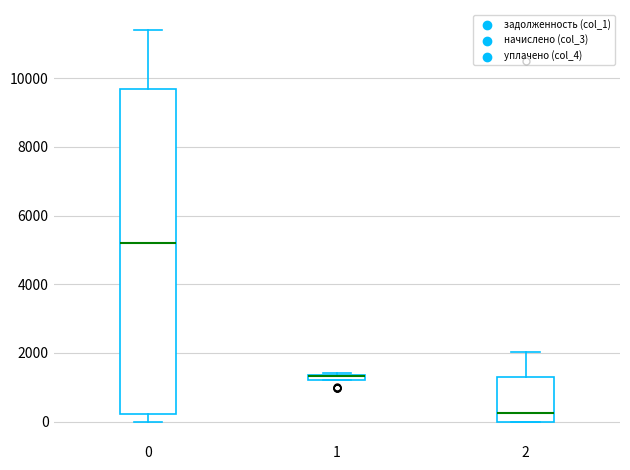

Which box is the tallest, from its lower edge to its upper edge?

0